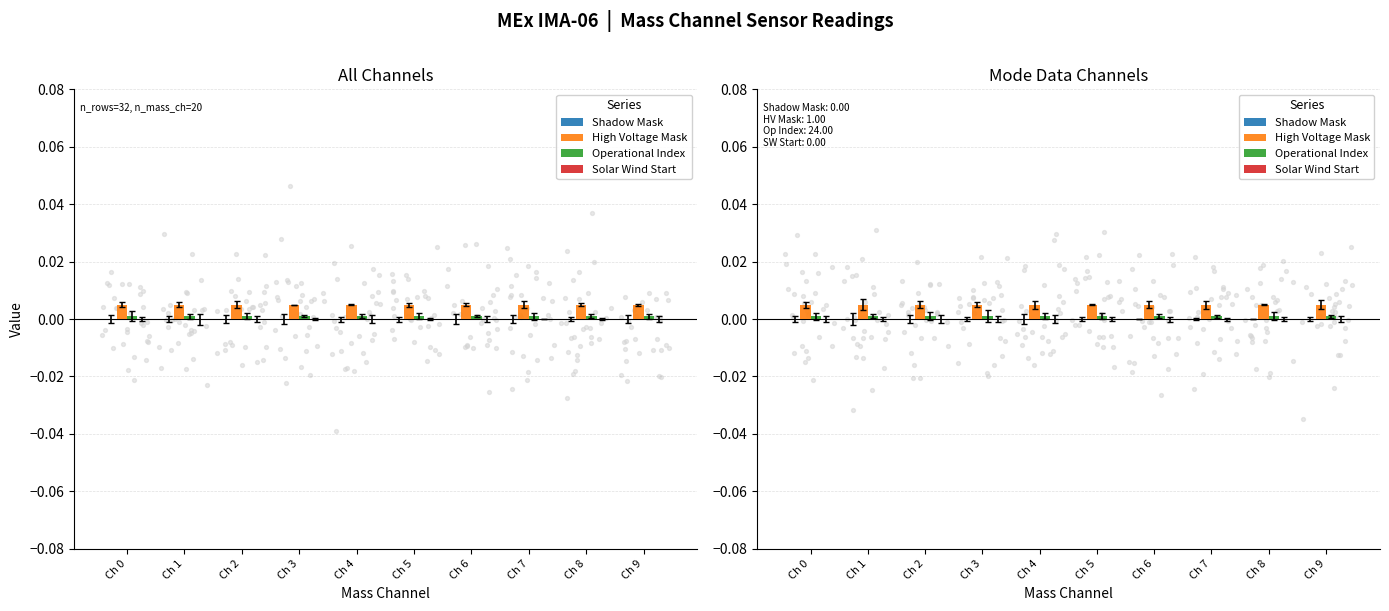

At how many categories does at least one series exceed 0?

10